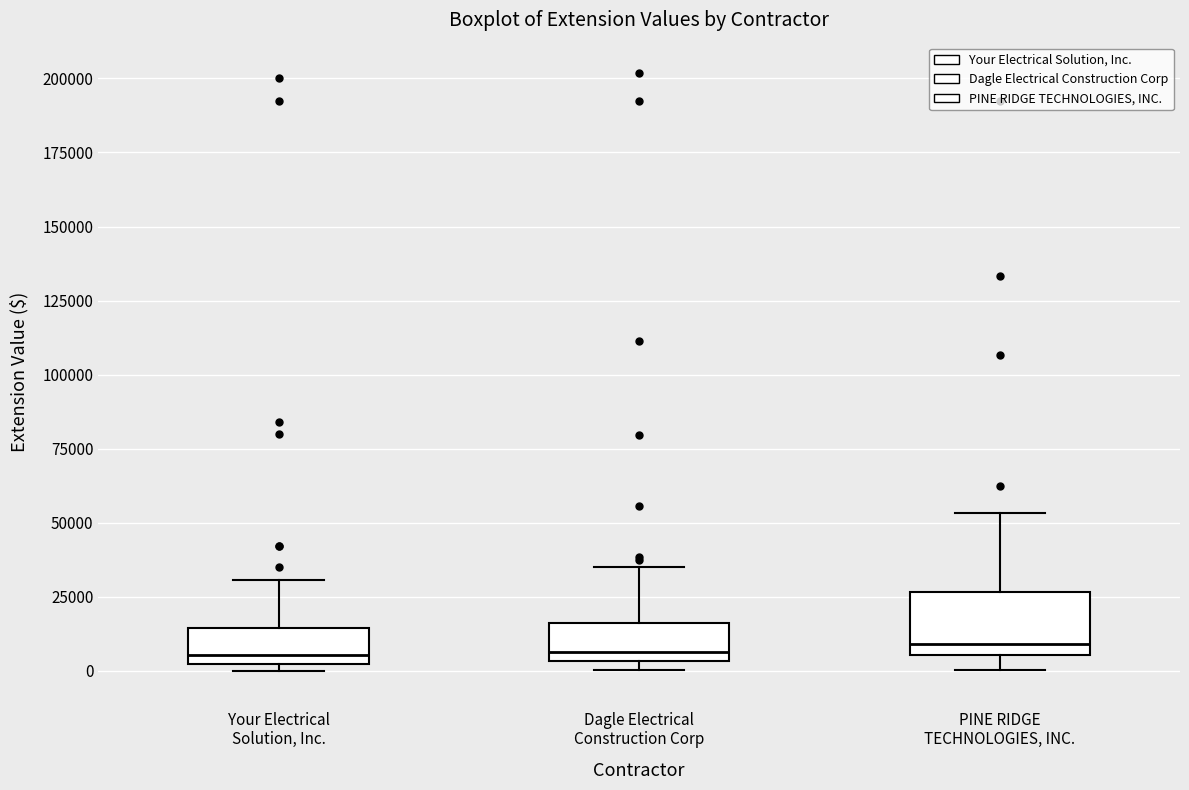

Reading left to right, read every box against the y-axis: the position of its median line, the range the box covers, and the ends of its whiskers. The values are not printed on the chart, so give them approximately, as read against the axis.

Your Electrical Solution, Inc.: median 5000, box 0 to 15000, whiskers 0 (just below the box's lower edge) to 30000
Dagle Electrical Construction Corp: median 5000 (just above the box's lower edge), box 5000 to 15000, whiskers 0 to 35000
PINE RIDGE TECHNOLOGIES, INC.: median 10000, box 5000 to 25000, whiskers 0 to 55000